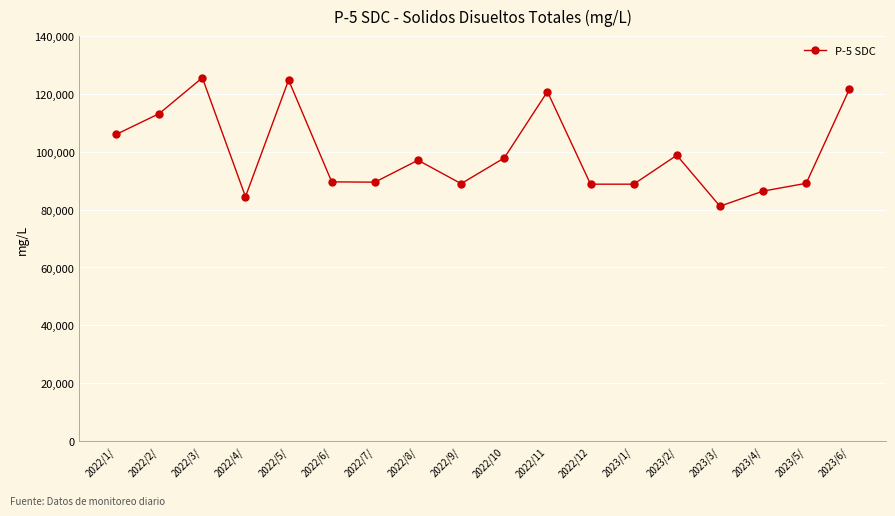

What is the minimum value shown in the chart?

81192